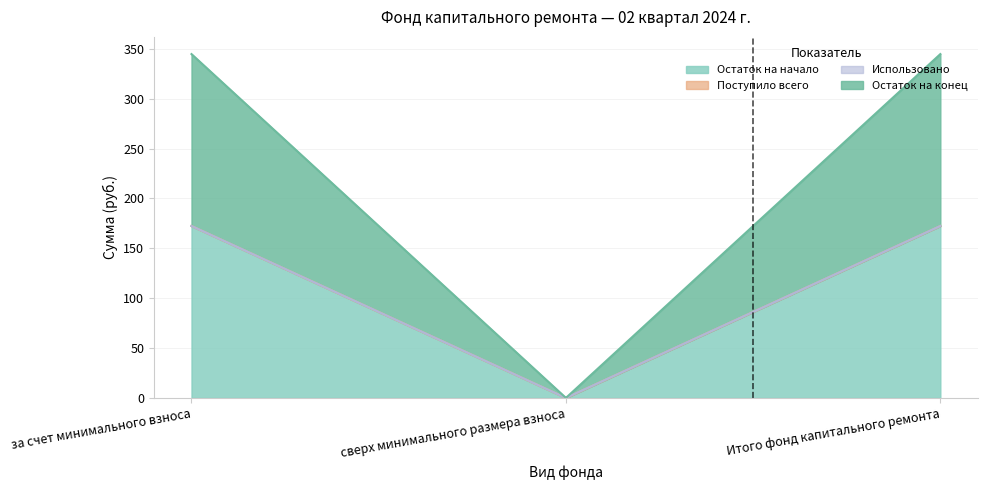

What is the label of the 3rd point from the left?

Итого фонд капитального ремонта